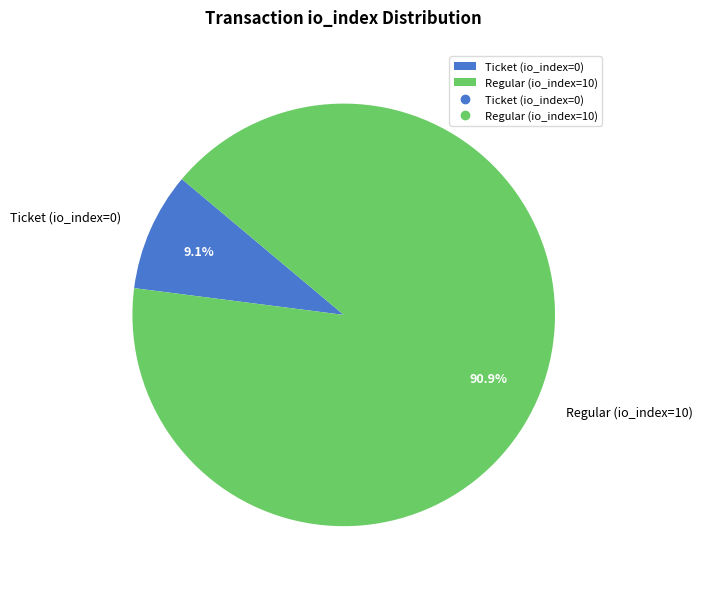

To the nearest percent, what is the difference between the Regular (io_index=10) and Ticket (io_index=0) slice percentages?

82%